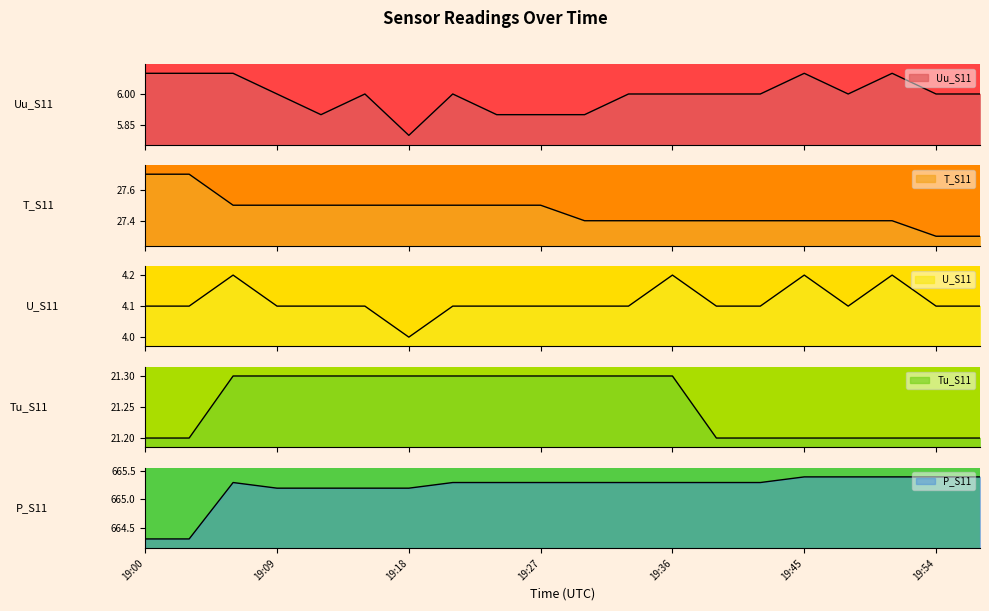

What is the total value across all series at 19:39?

724.0